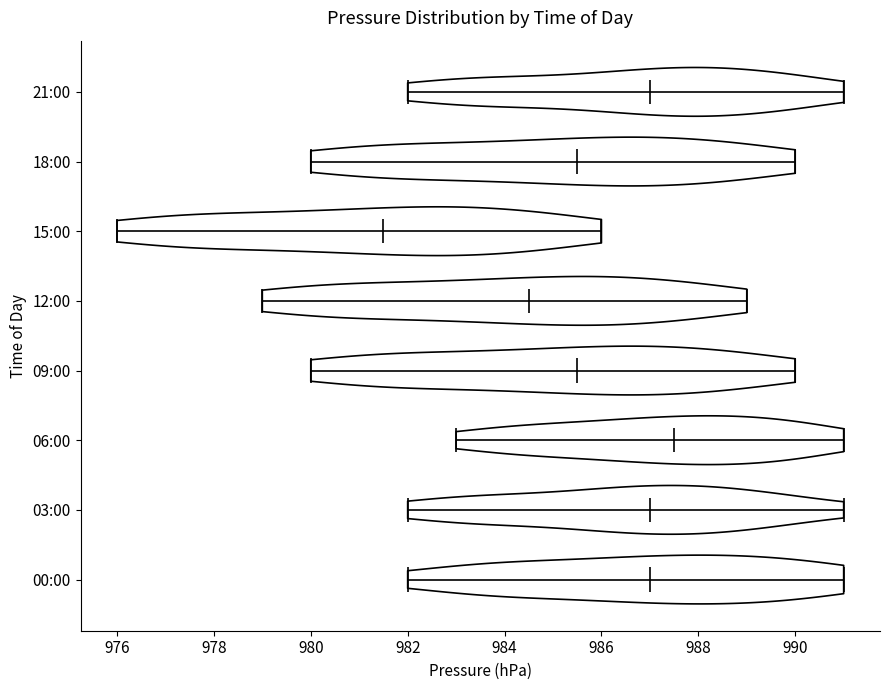

What is the lowest point the violin for 06:00 reaches on the x-axis? The values are not printed on the chart, so give them approximately, as read against the axis.

983.0